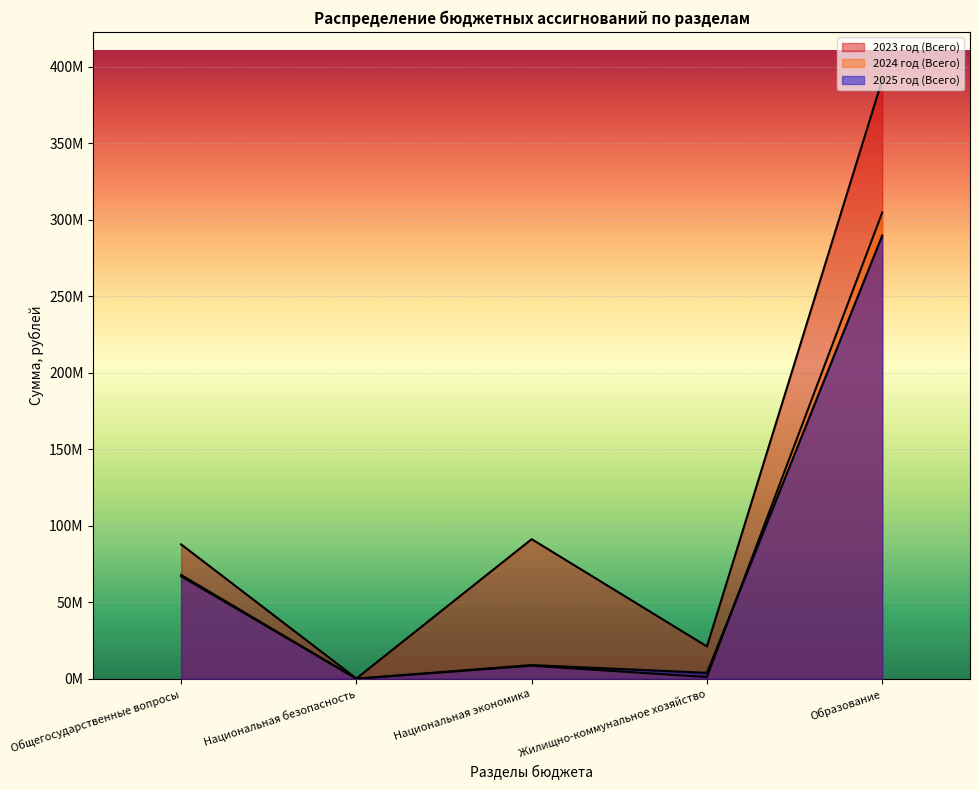

Which has a higher value, Национальная безопасность or Национальная экономика?

Национальная экономика